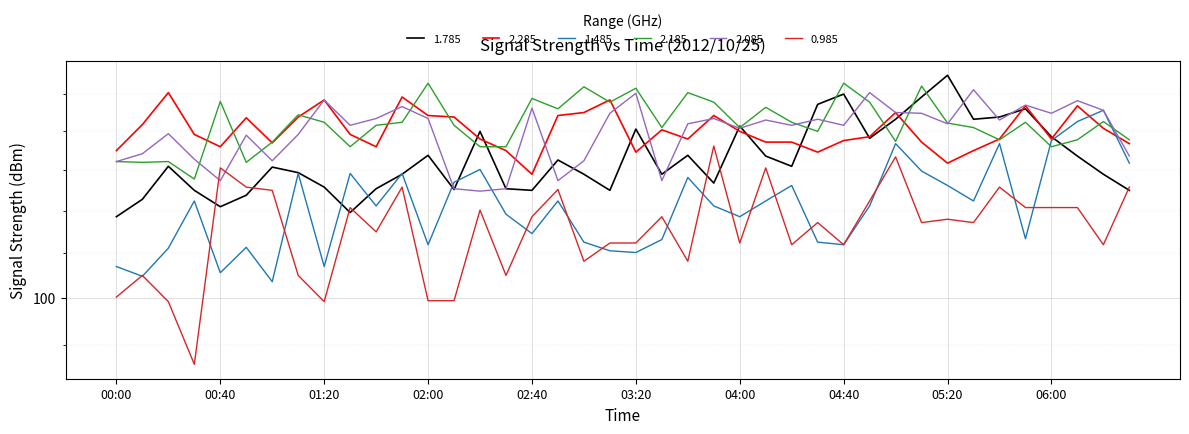

Which series has the largest range (max minus min)?

0.985